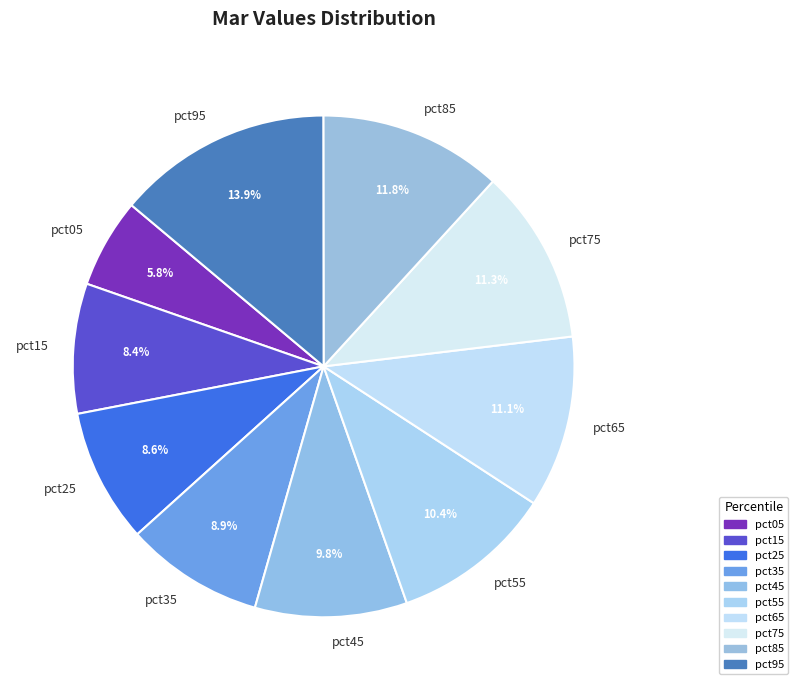

What is the largest slice in the pie chart?

pct95